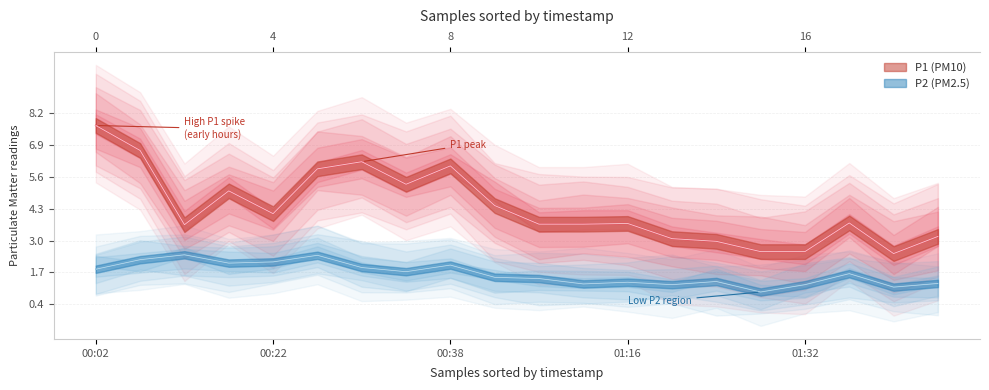

Where does the P2 series first go above 1?

00:02